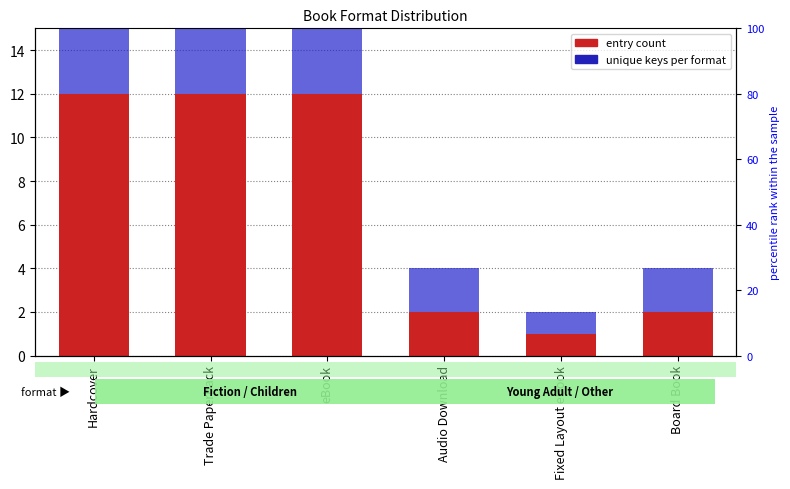

Which has a higher value, Fixed Layout eBook or Audio Download?

Audio Download